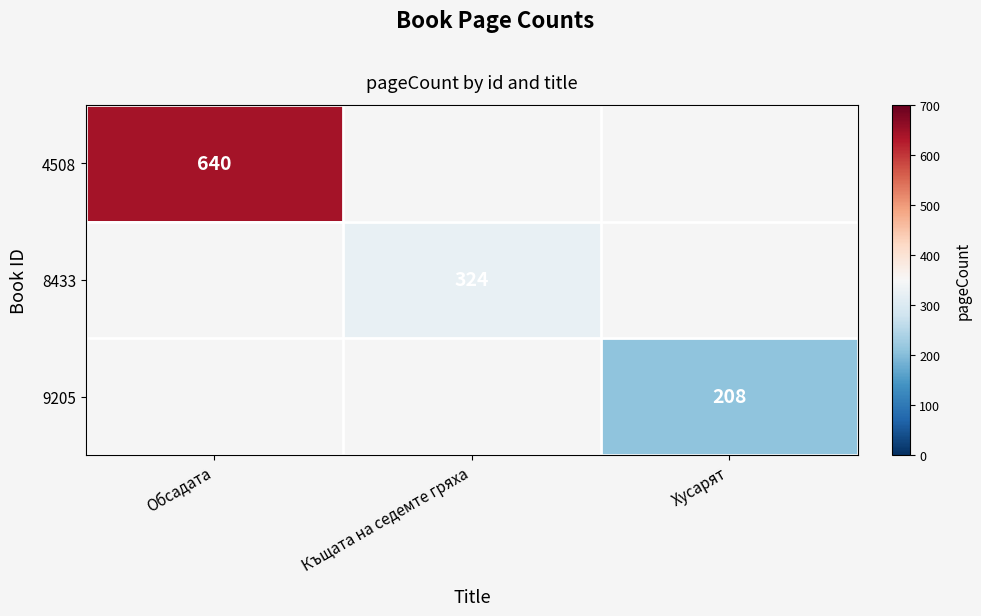

The value of 4508 at Обсадата is 640. True or false?

True